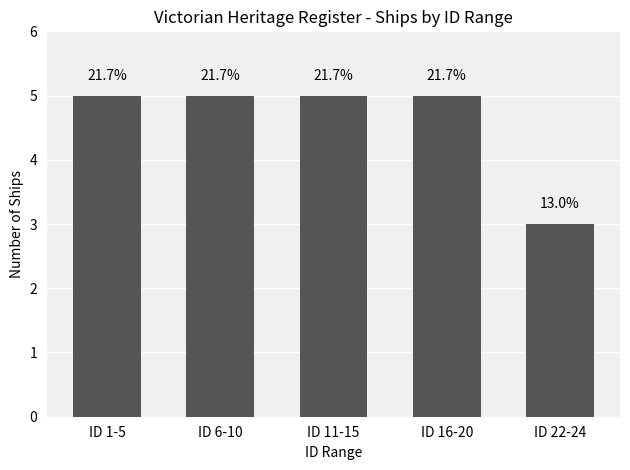

Rank the categories by value from lowest to highest.

ID 22-24, ID 1-5, ID 6-10, ID 11-15, ID 16-20